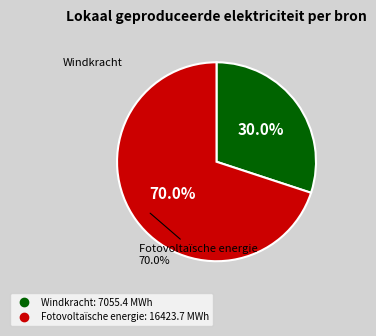

How many segments does this pie chart have?

2